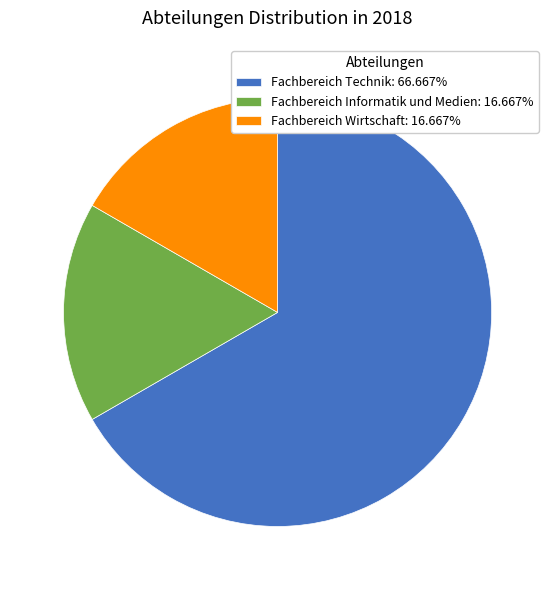

What is the ratio of the value at Fachbereich Informatik und Medien: 16.667% to the value at Fachbereich Wirtschaft: 16.667%?

1.0